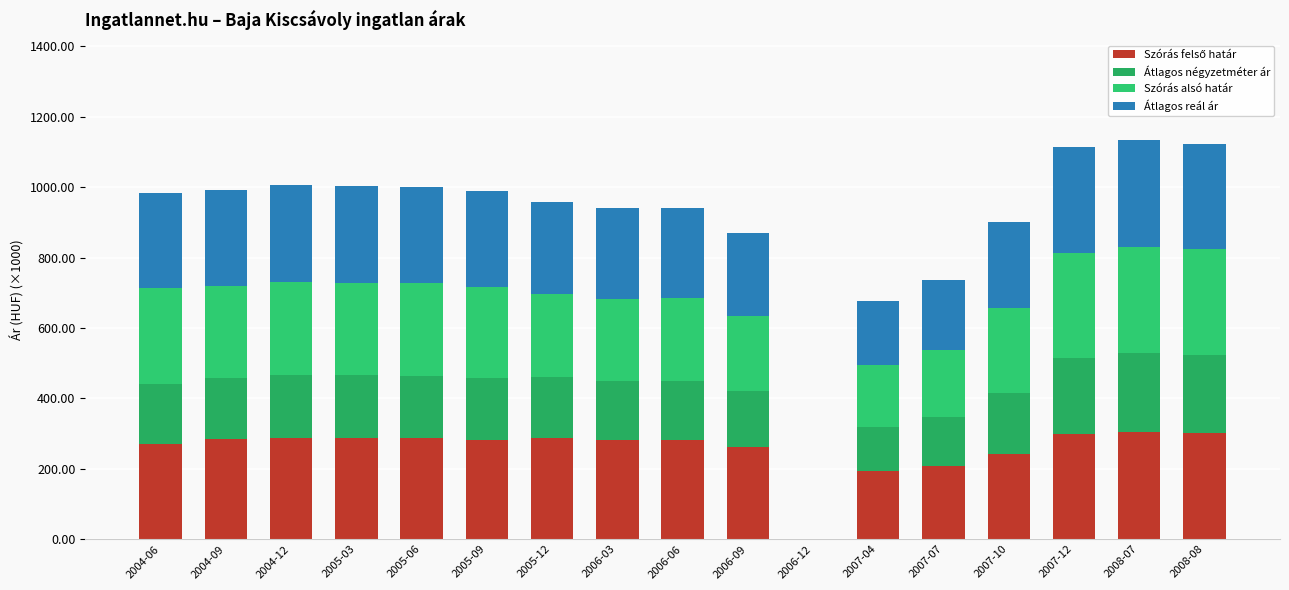

Are the bars grouped side by side (vs. stacked)?

No